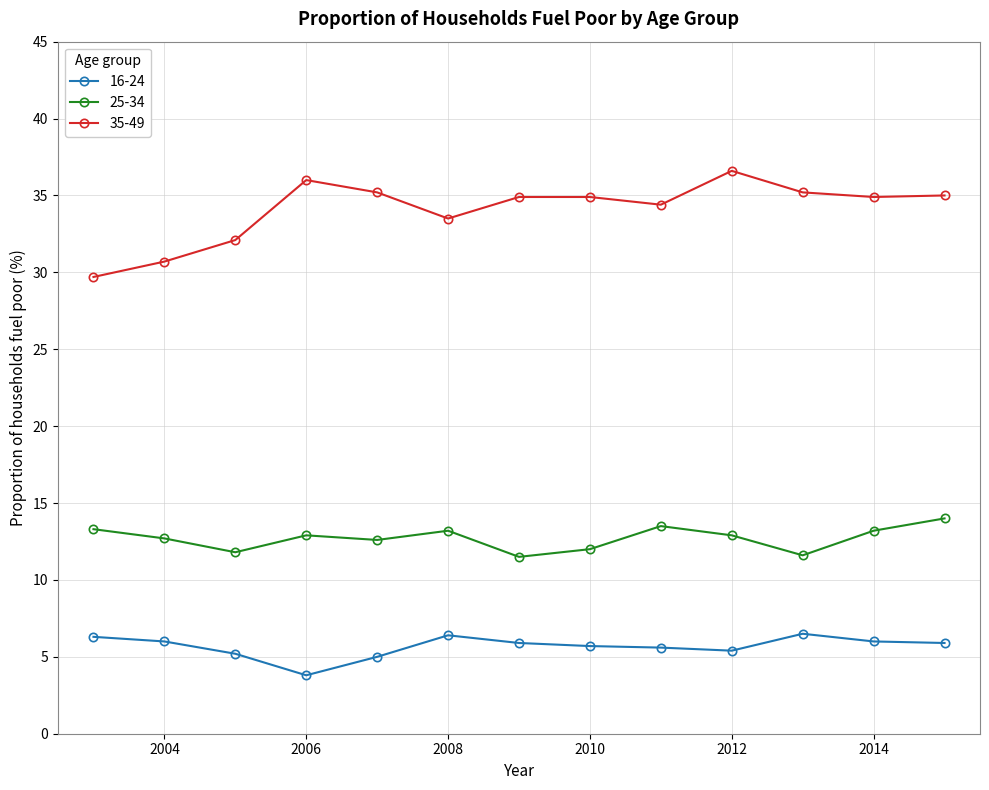

What is the minimum value for 25-34?

11.5